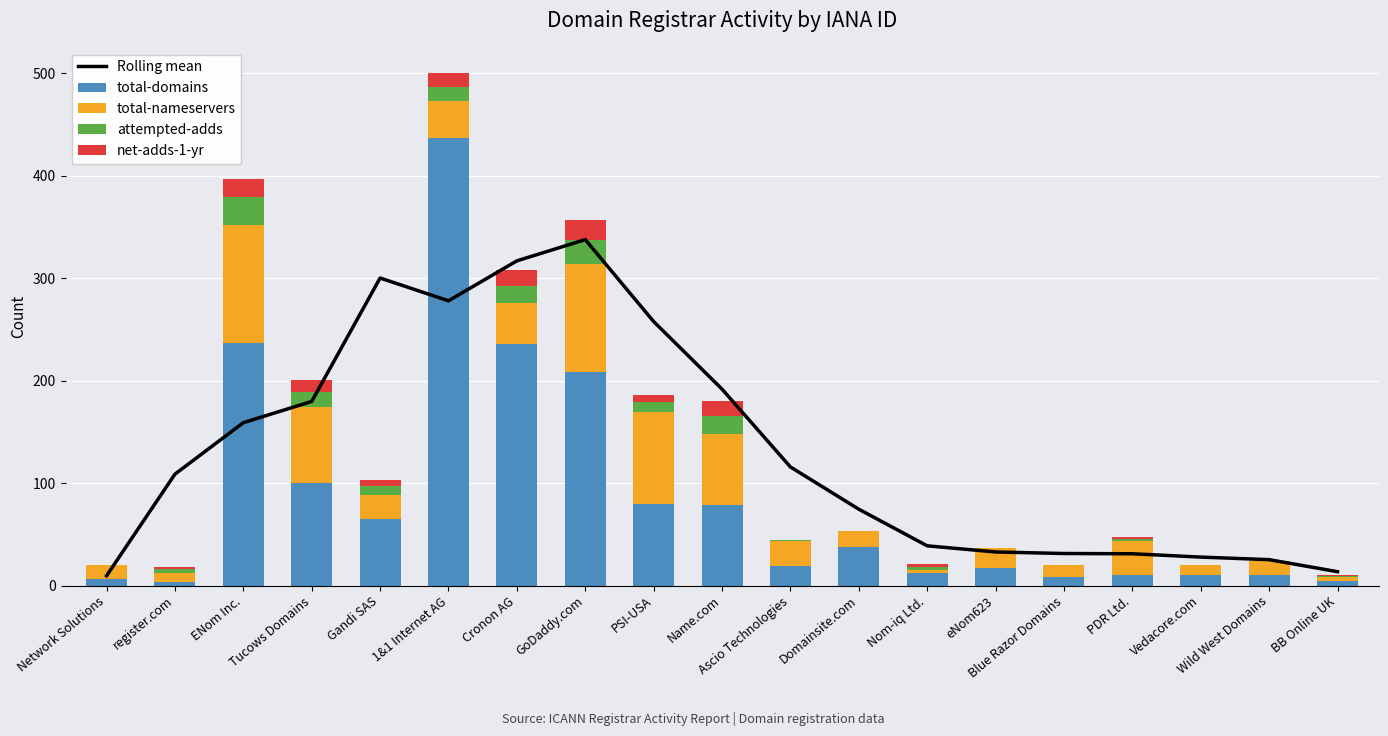

What is the label of the 5th bar from the right?

Blue Razor Domains